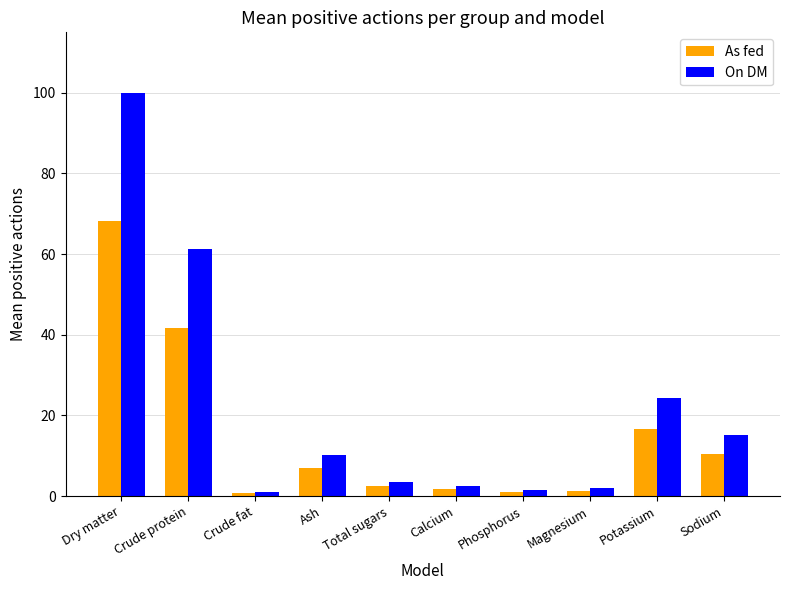

Between Crude fat and Ash, which series saw the biggest shift?

On DM